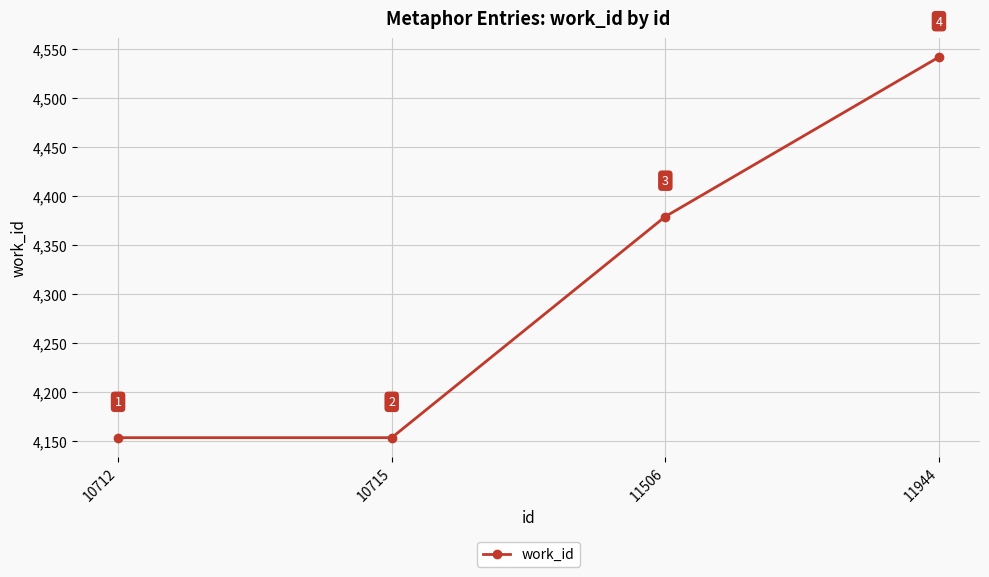

What is the sum of the values at 11506 and 10715?

8532